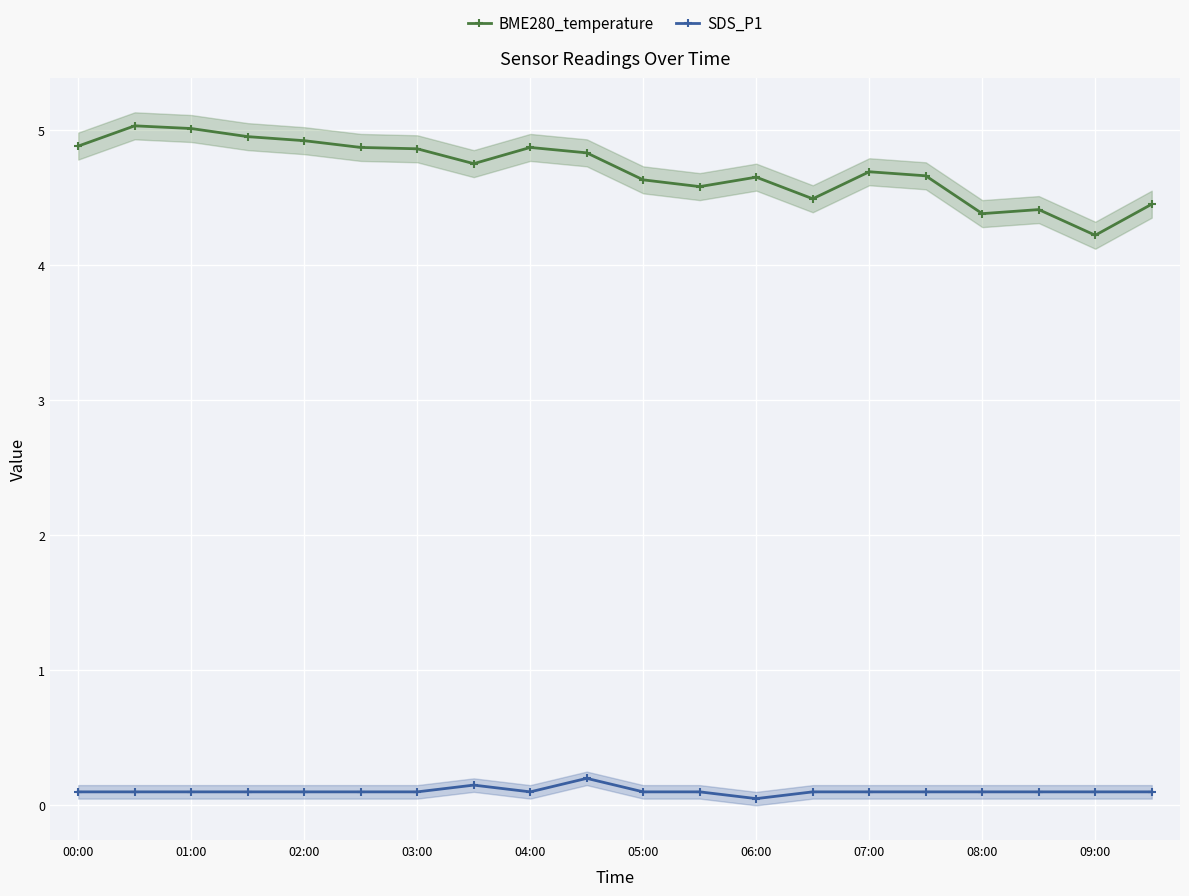

What is the difference between the second highest and minimum values in the SDS_P1 series?

0.1